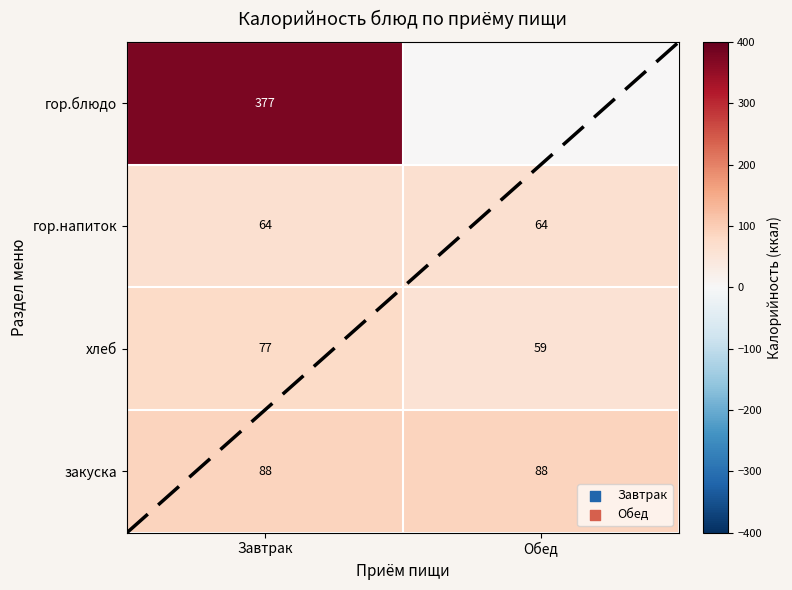

What is the sum of the хлеб values at Завтрак and Обед?

136